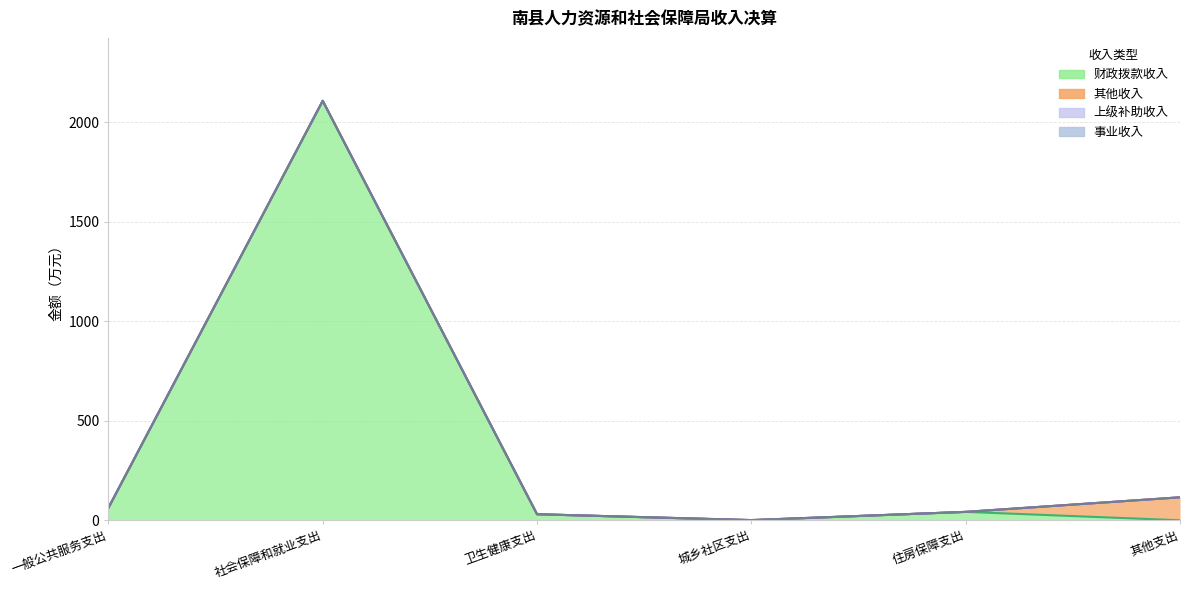

Rank the series by their maximum value, from highest to lowest.

财政拨款收入, 其他收入, 上级补助收入, 事业收入